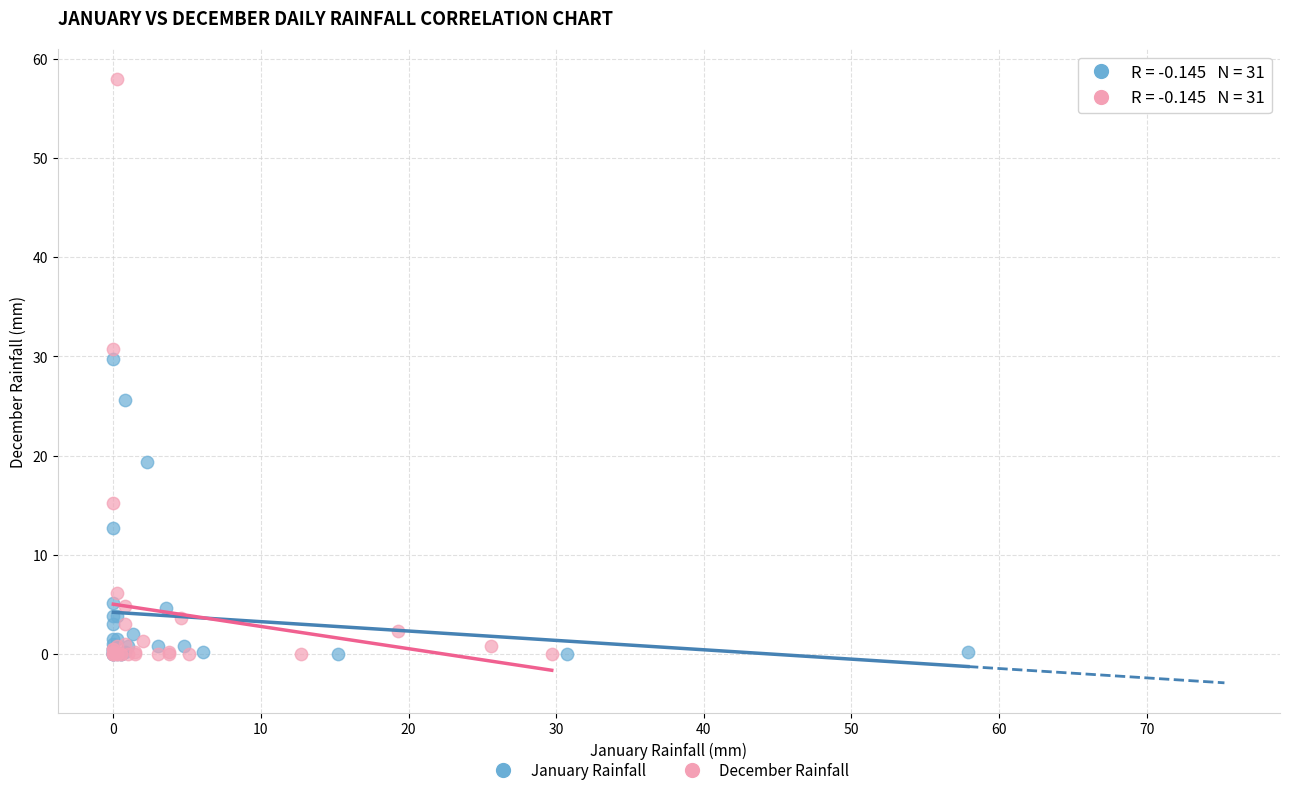

What are all the series names shown in the legend?

January Rainfall, December Rainfall